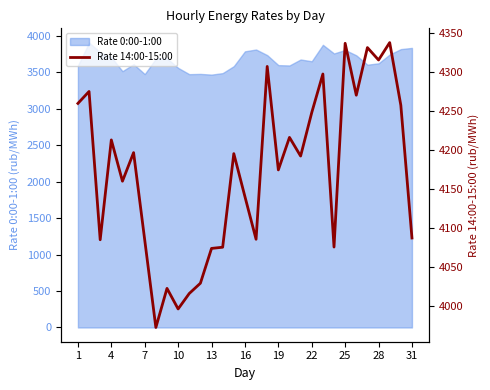

The chart shows a value of 5655.0 at 19. True or false?

False